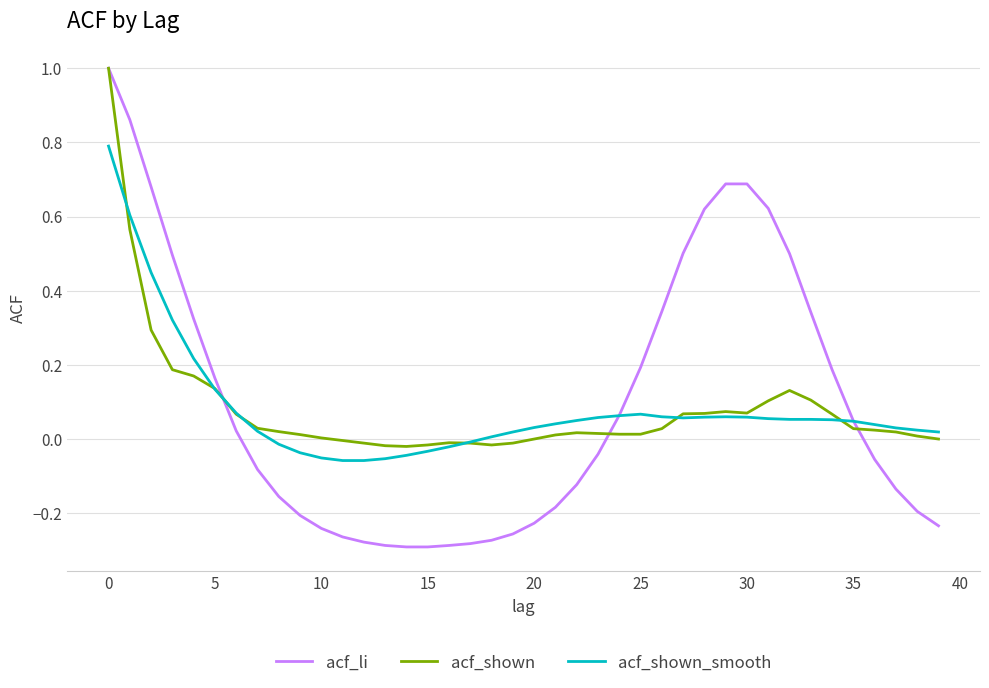

Which series has the widest spread of values?

acf_li